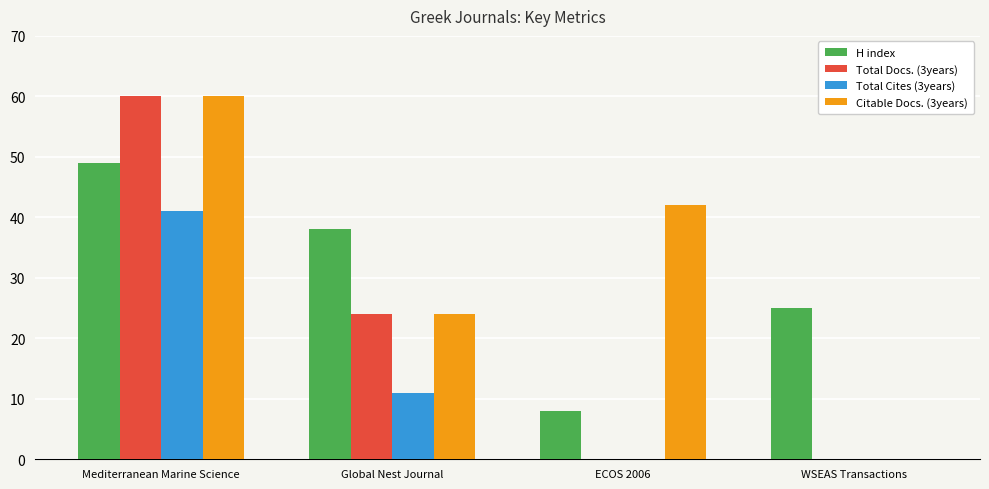

Where does the Citable Docs. (3years) series first go above 42?

Mediterranean Marine Science